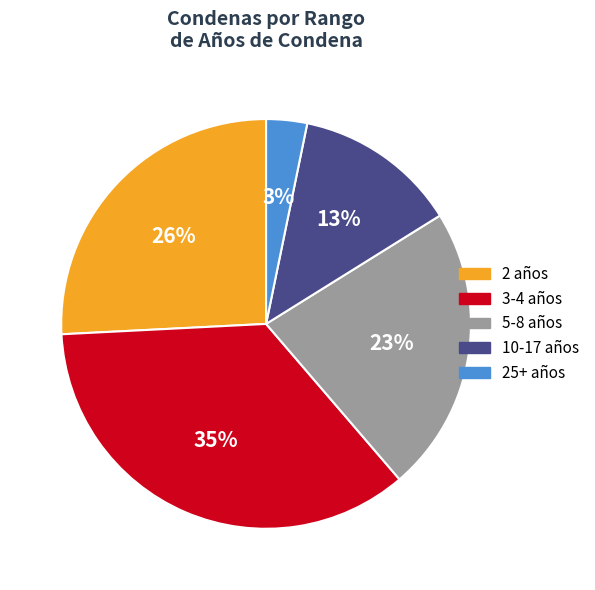

True or false: 3-4 años accounts for 48% of the total.

False